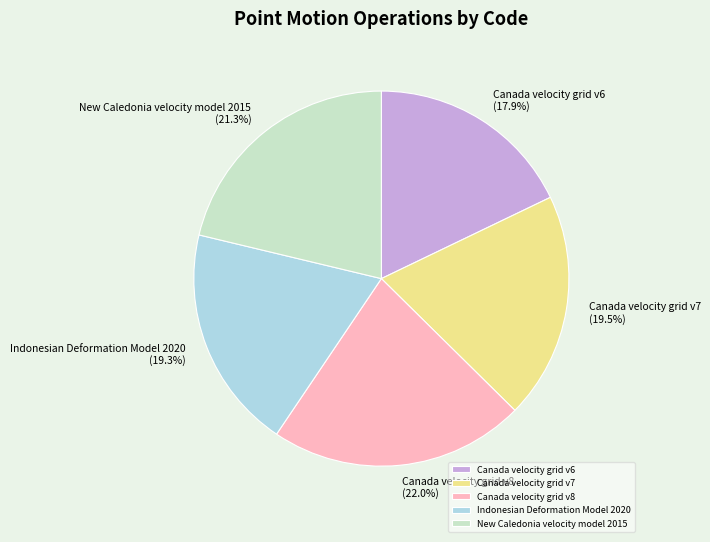

Count the number of slices in the pie.

5